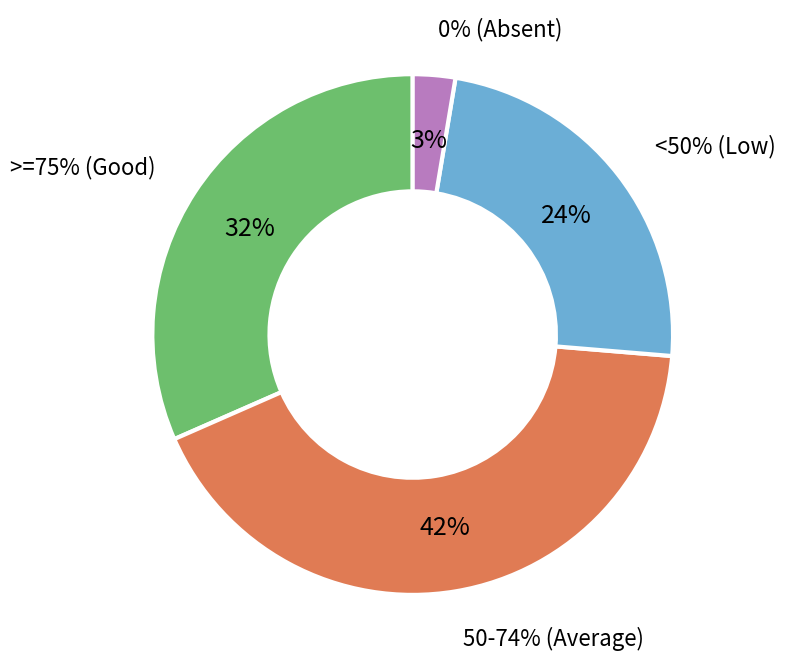

Is there any slice that represents more than half of the pie?

No